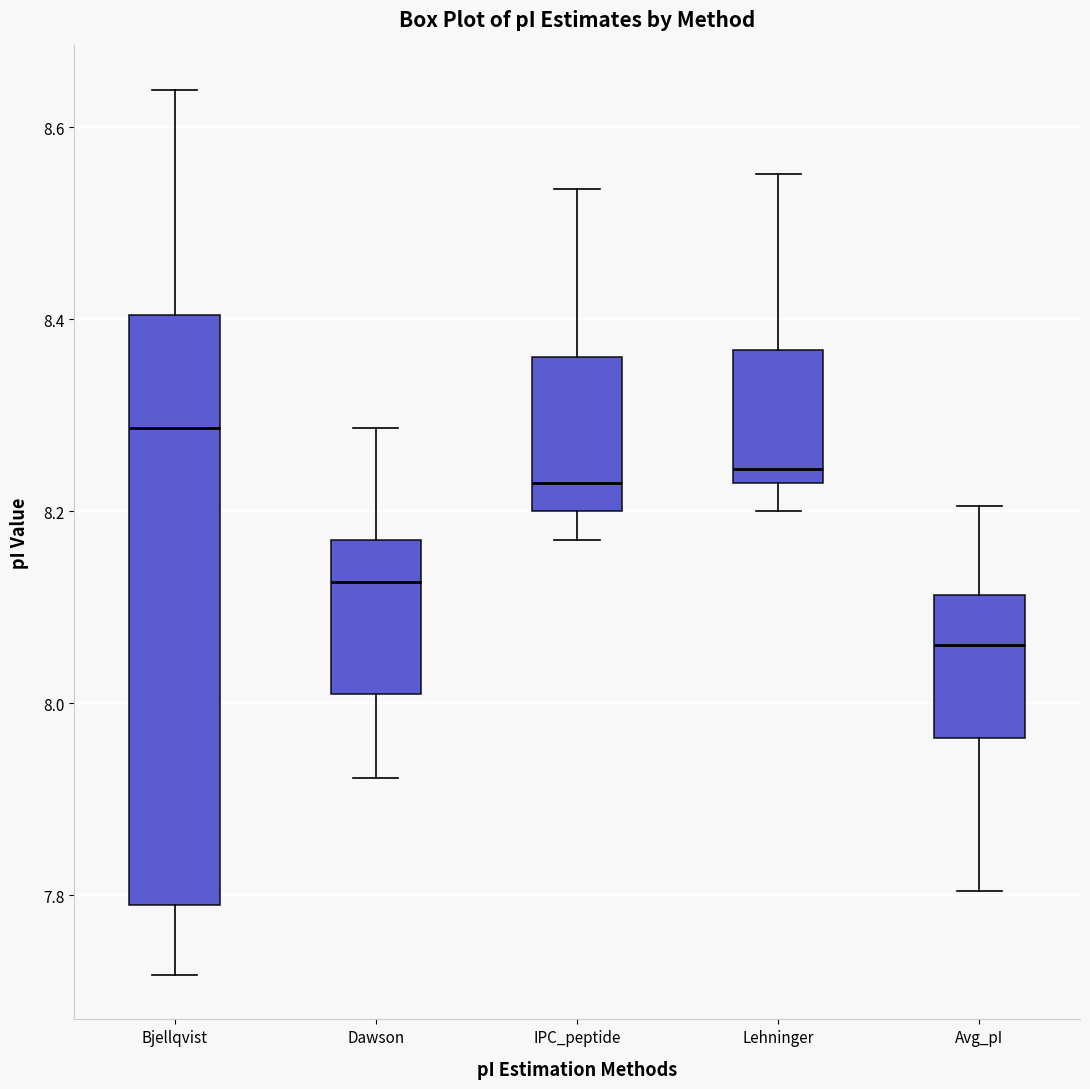

Which box is the tallest, from its lower edge to its upper edge?

Bjellqvist